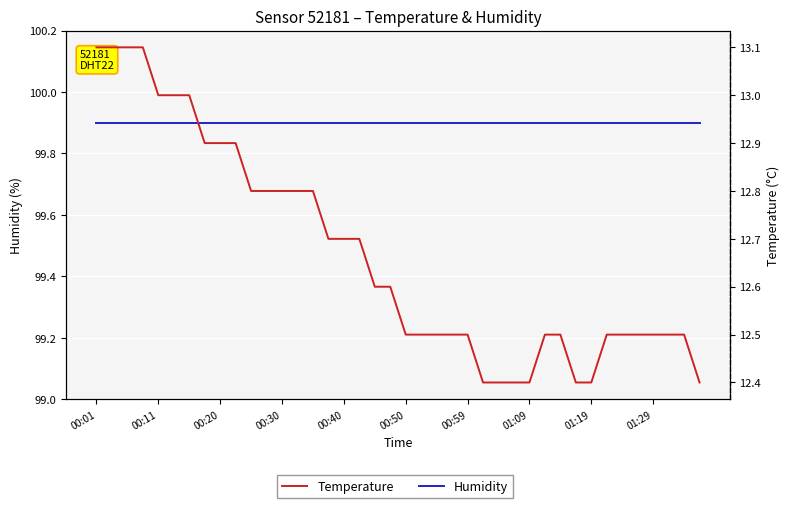

What is the spread (max minus min) of values at 23?

87.4